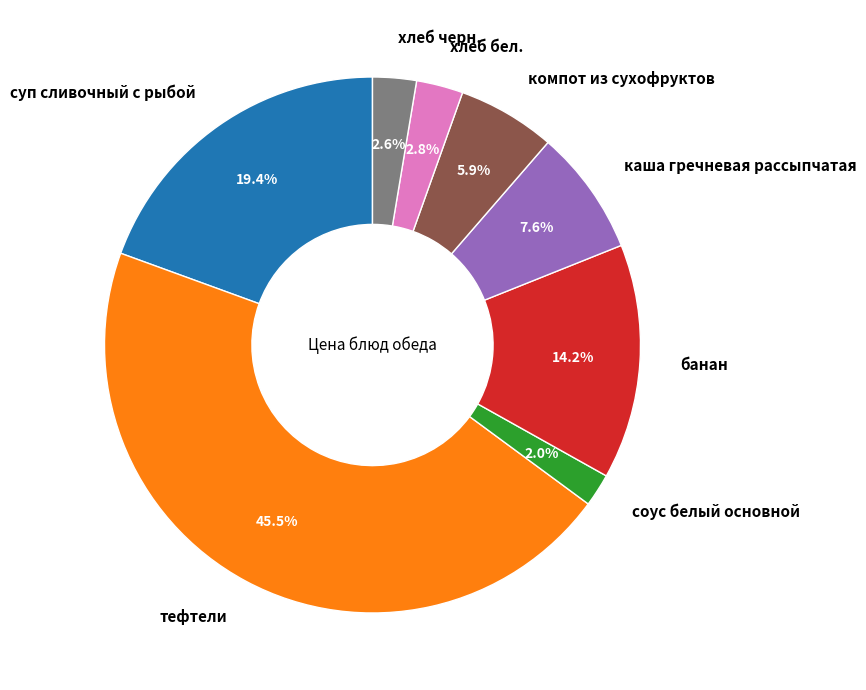

How many slices are in this pie chart?

8